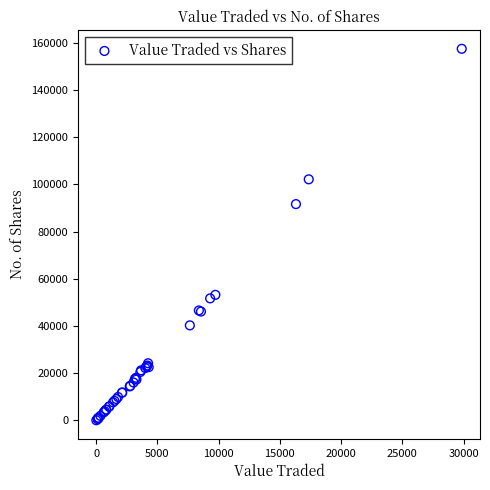

What Y value in the scatter plot is closest to 78719?

91601